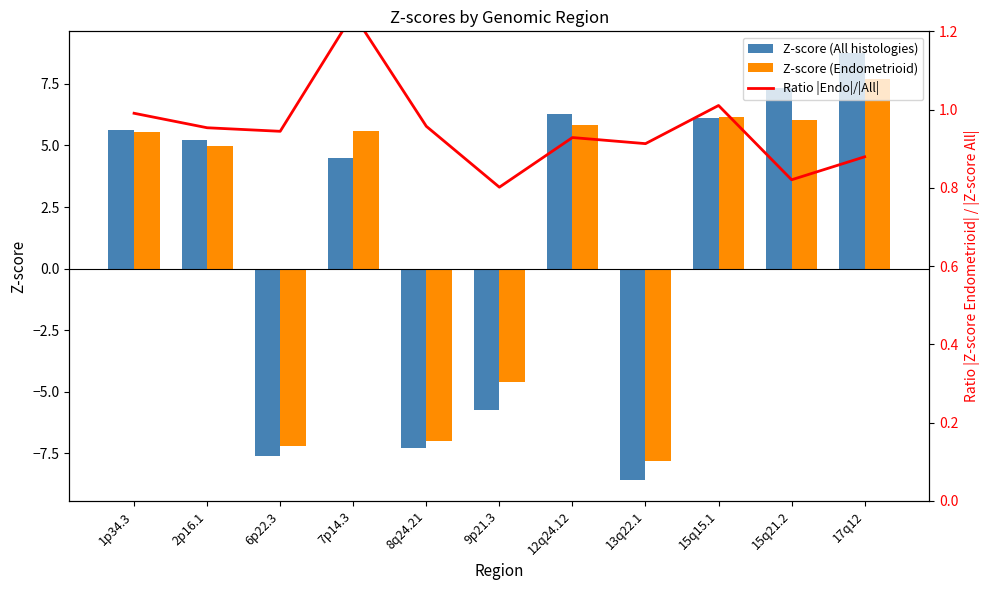

Reading left to right, what are all the values shown in this chart?

Z-score (All histologies): 1p34.3=5.6	2p16.1=5.2	6p22.3=-7.6	7p14.3=4.5	8q24.21=-7.3	9p21.3=-5.7	12q24.12=6.3	13q22.1=-8.6	15q15.1=6.1	15q21.2=7.3	17q12=8.8
Z-score (Endometrioid): 1p34.3=5.6	2p16.1=5.0	6p22.3=-7.2	7p14.3=5.6	8q24.21=-7.0	9p21.3=-4.6	12q24.12=5.8	13q22.1=-7.8	15q15.1=6.2	15q21.2=6.0	17q12=7.7
Ratio |Endo|/|All|: 1p34.3=1.0	2p16.1=1.0	6p22.3=0.9	7p14.3=1.2	8q24.21=1.0	9p21.3=0.8	12q24.12=0.9	13q22.1=0.9	15q15.1=1.0	15q21.2=0.8	17q12=0.9